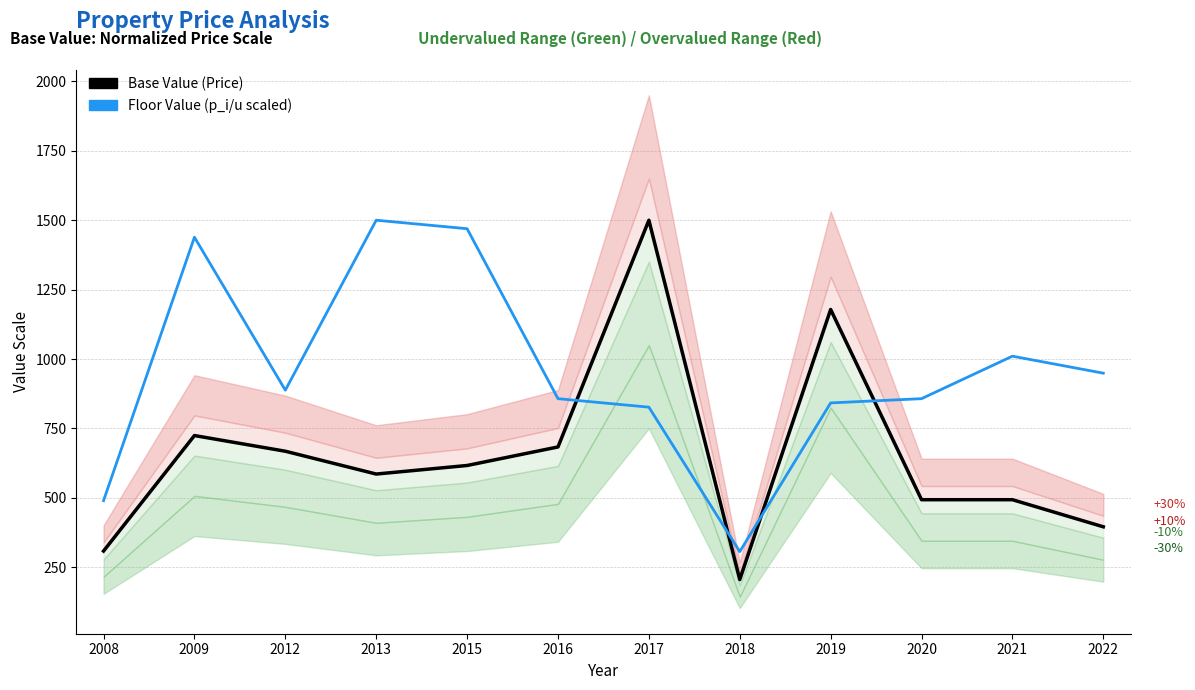

Reading left to right, transcribe all the data shown in this chart.

Base Value (Price): 308.2	724.3	667.8	585.6	616.4	683.2	1500.0	205.5	1178.4	493.2	493.2	395.5
Floor Value (p_i/u scaled): 489.8	1438.8	887.8	1500.0	1469.4	857.1	826.5	306.1	841.8	857.1	1010.2	949.0